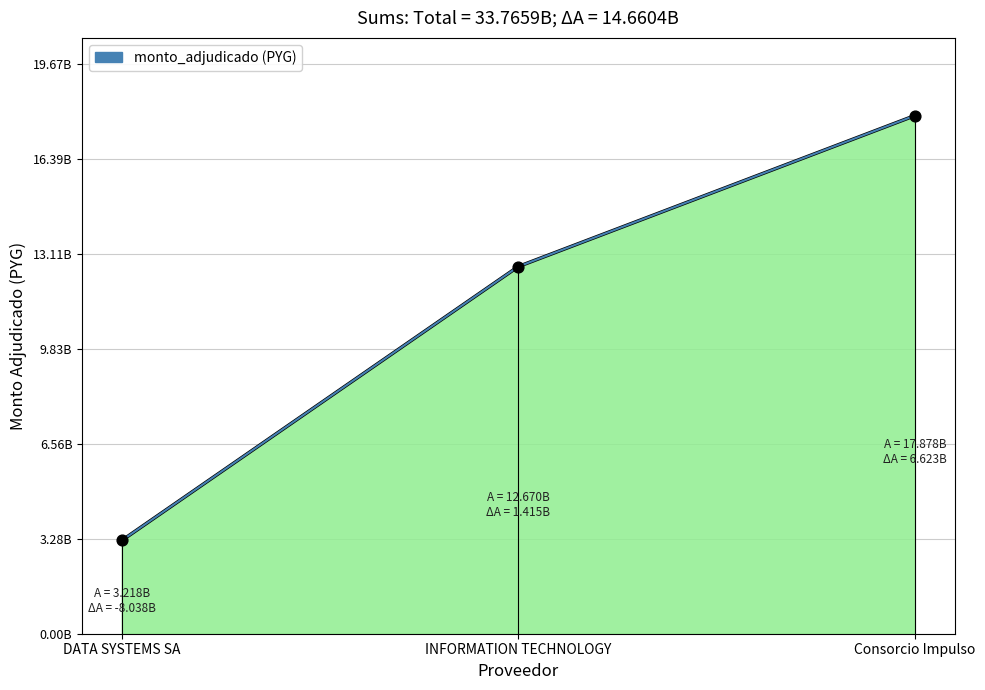

Which has a higher value, DATA SYSTEMS SA or Consorcio Impulso?

Consorcio Impulso